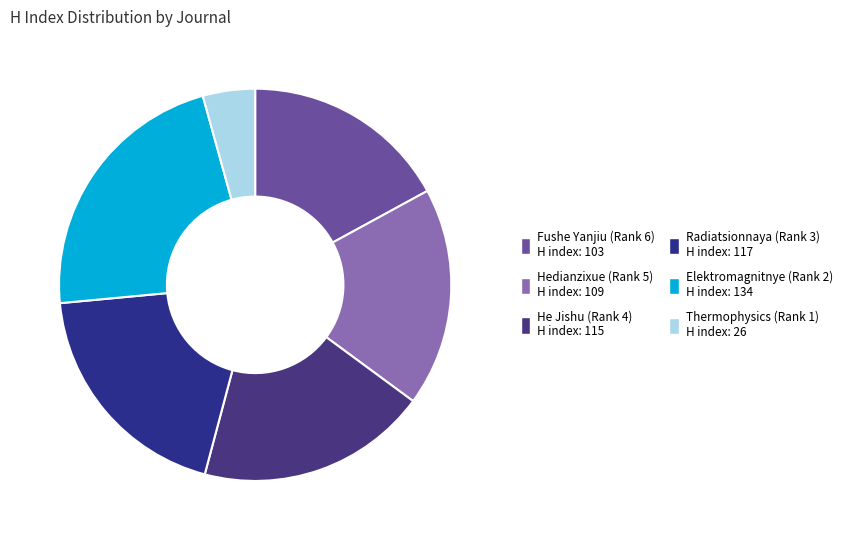

How many slices are in this pie chart?

6